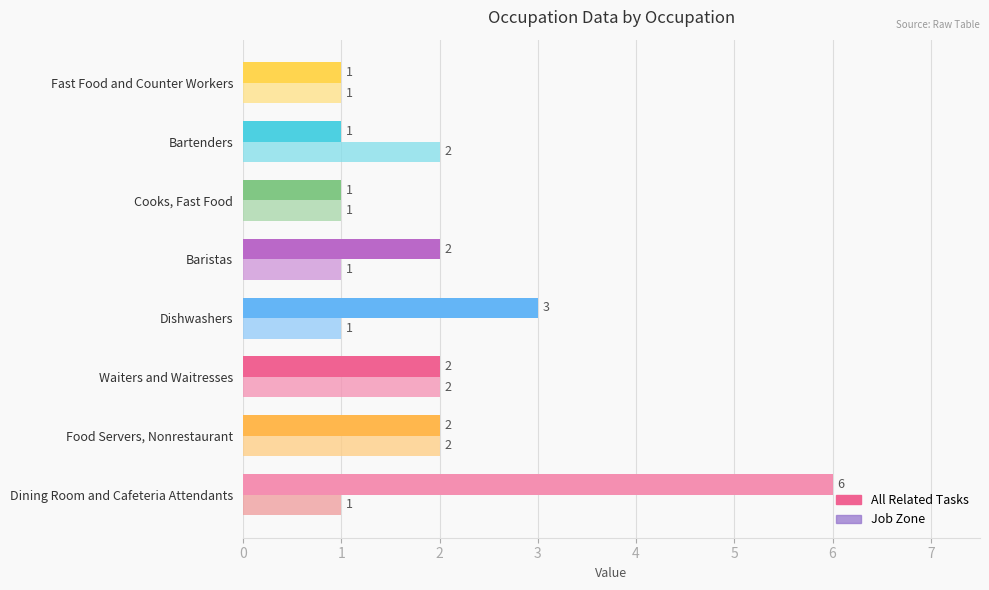

Reading left to right, list all the values displayed in this chart.

All Related Tasks: 6	2	2	3	2	1	1	1
Job Zone: 1	2	2	1	1	1	2	1